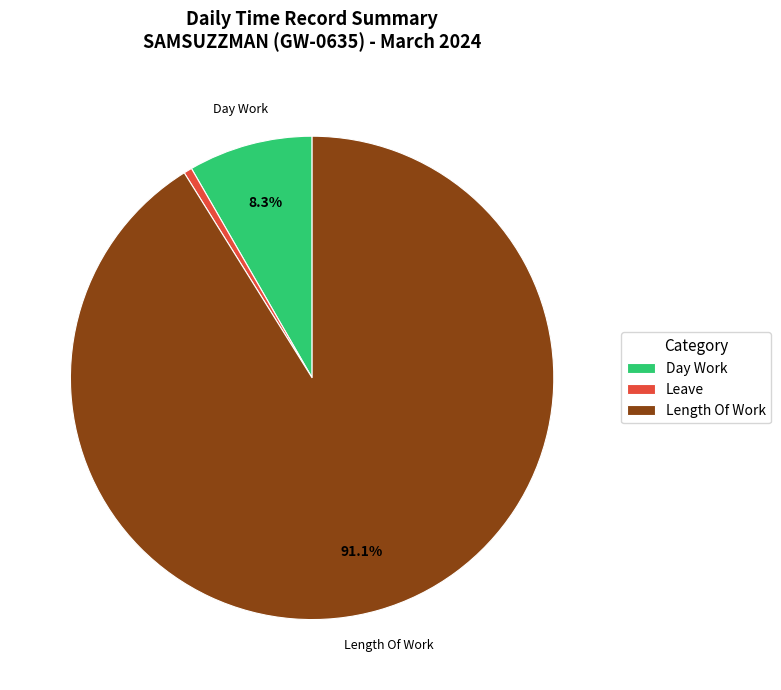

Rank the categories by value from lowest to highest.

Leave, Day Work, Length Of Work